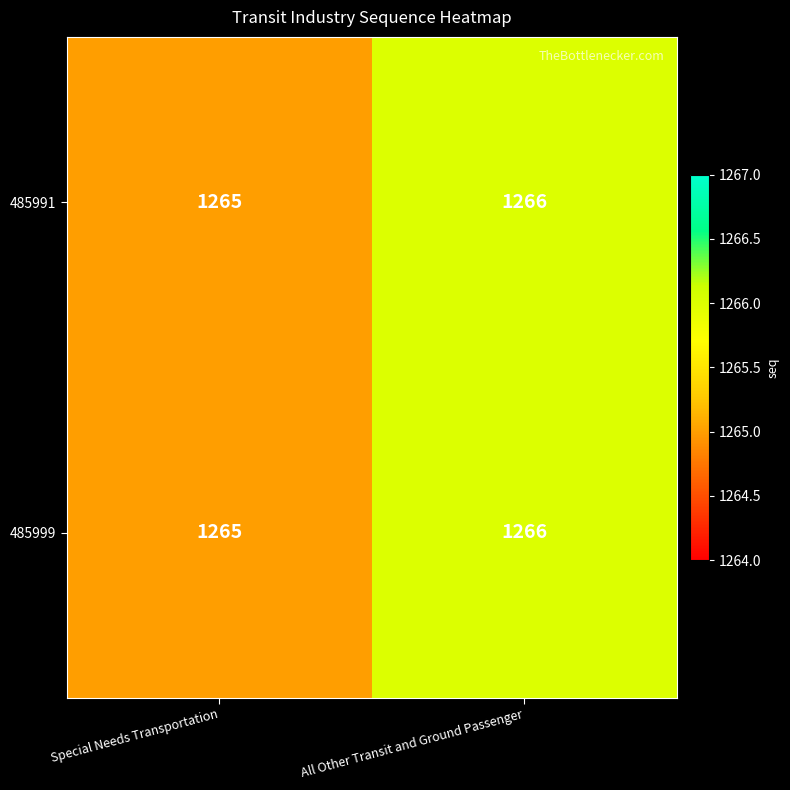

What is the maximum value shown in the chart?

1266